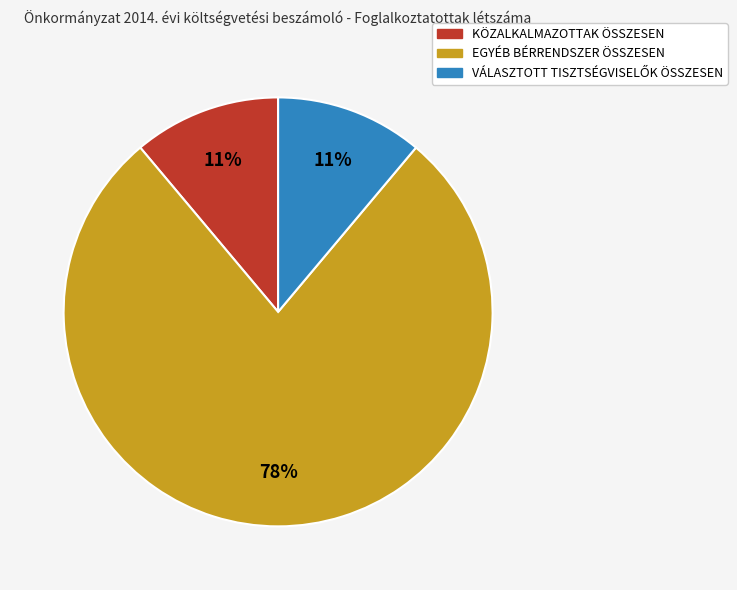

Is it true that KÖZALKALMAZOTTAK ÖSSZESEN is 17% of the pie?

False